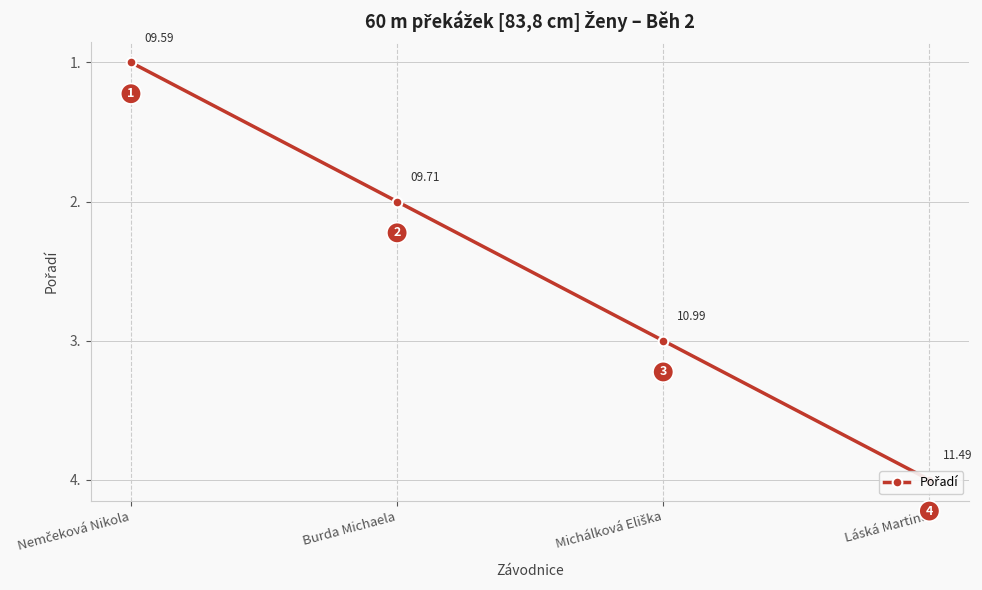

What position from the right is Burda Michaela?

3